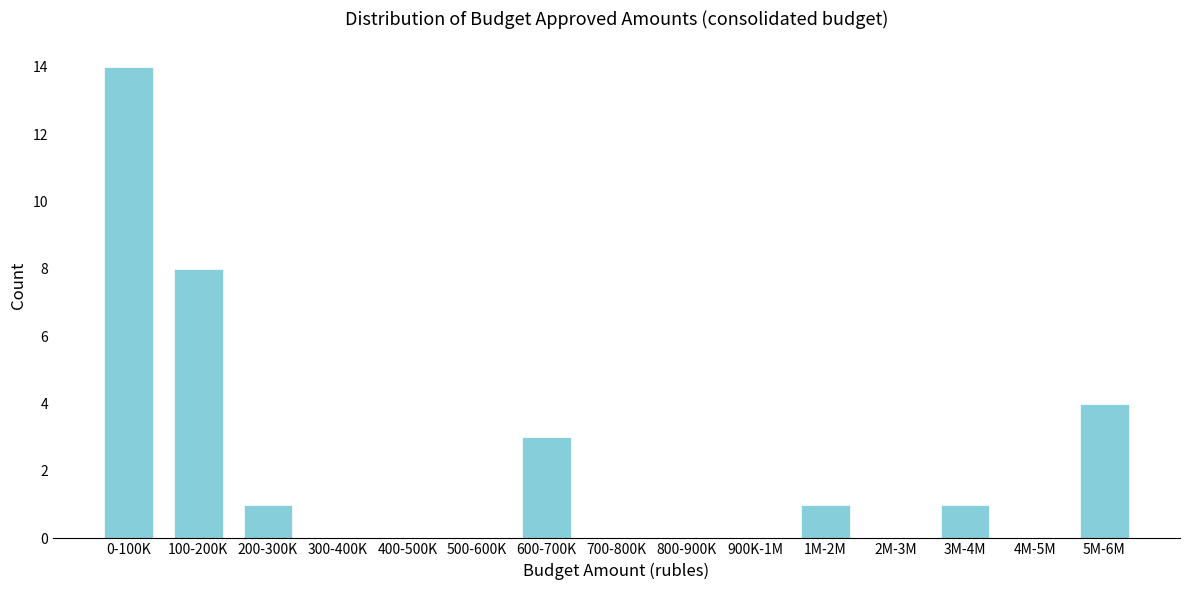

Reading left to right, what are all the values shown in this chart?

0-100K=14	100-200K=8	200-300K=1	300-400K=0	400-500K=0	500-600K=0	600-700K=3	700-800K=0	800-900K=0	900K-1M=0	1M-2M=1	2M-3M=0	3M-4M=1	4M-5M=0	5M-6M=4